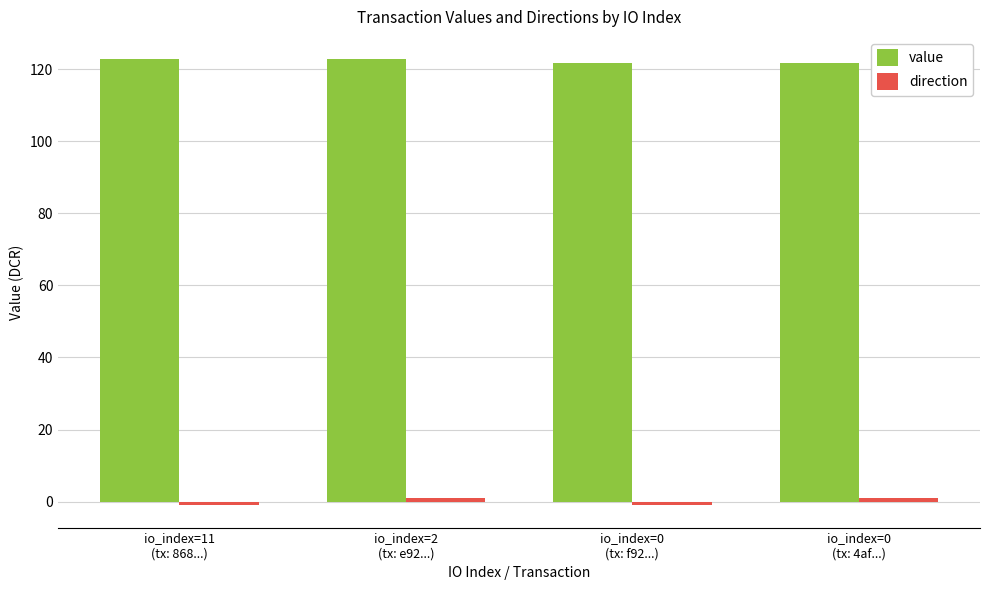

What is the maximum value shown in the chart?

122.7